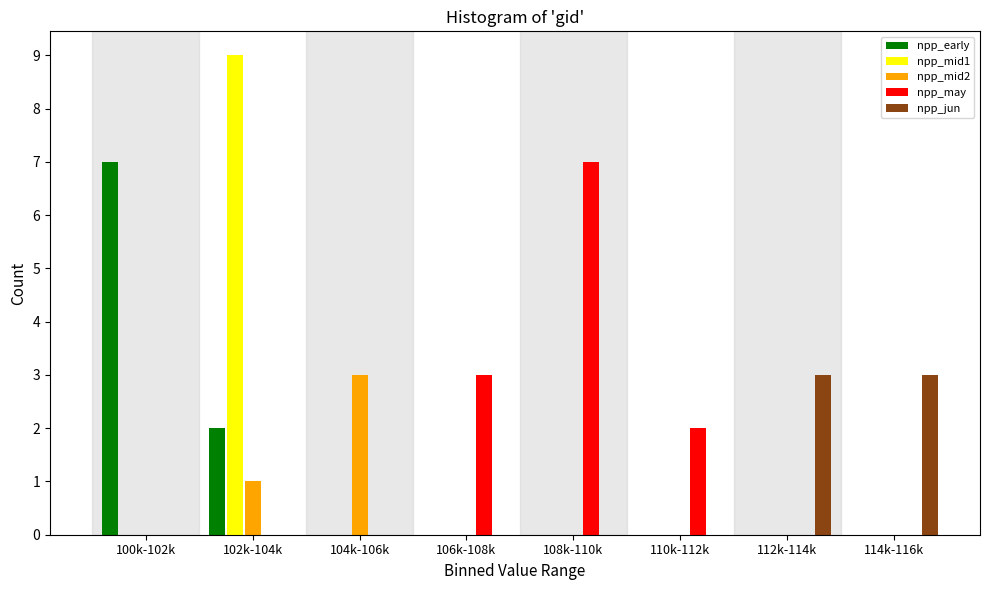

The npp_jun series shows 0 at 100k-102k. True or false?

True